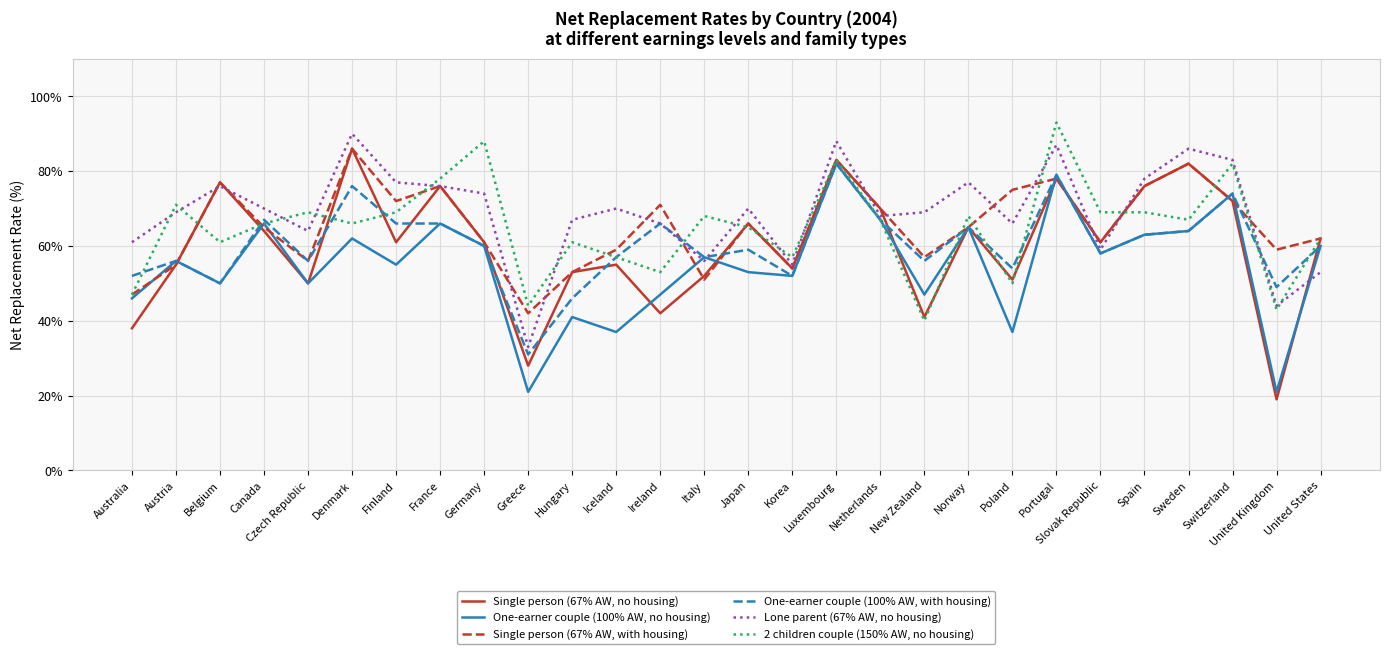

Between which two adjacent categories do Single person (67% AW, no housing) and Lone parent (67% AW, no housing) first intersect?

Austria and Belgium